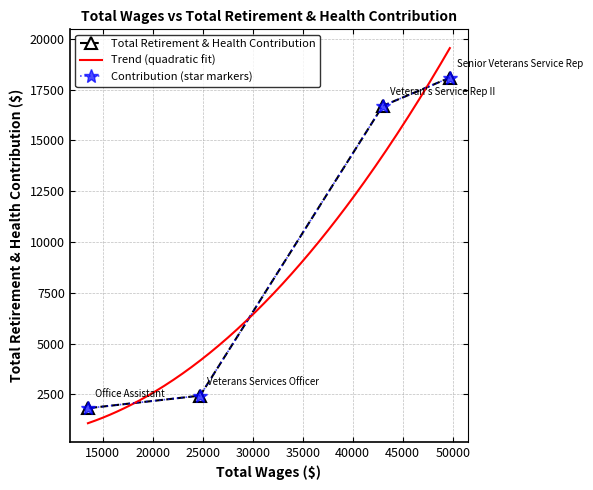

What is the ratio of the value at 43002.0 to the value at 49719.0?

0.9